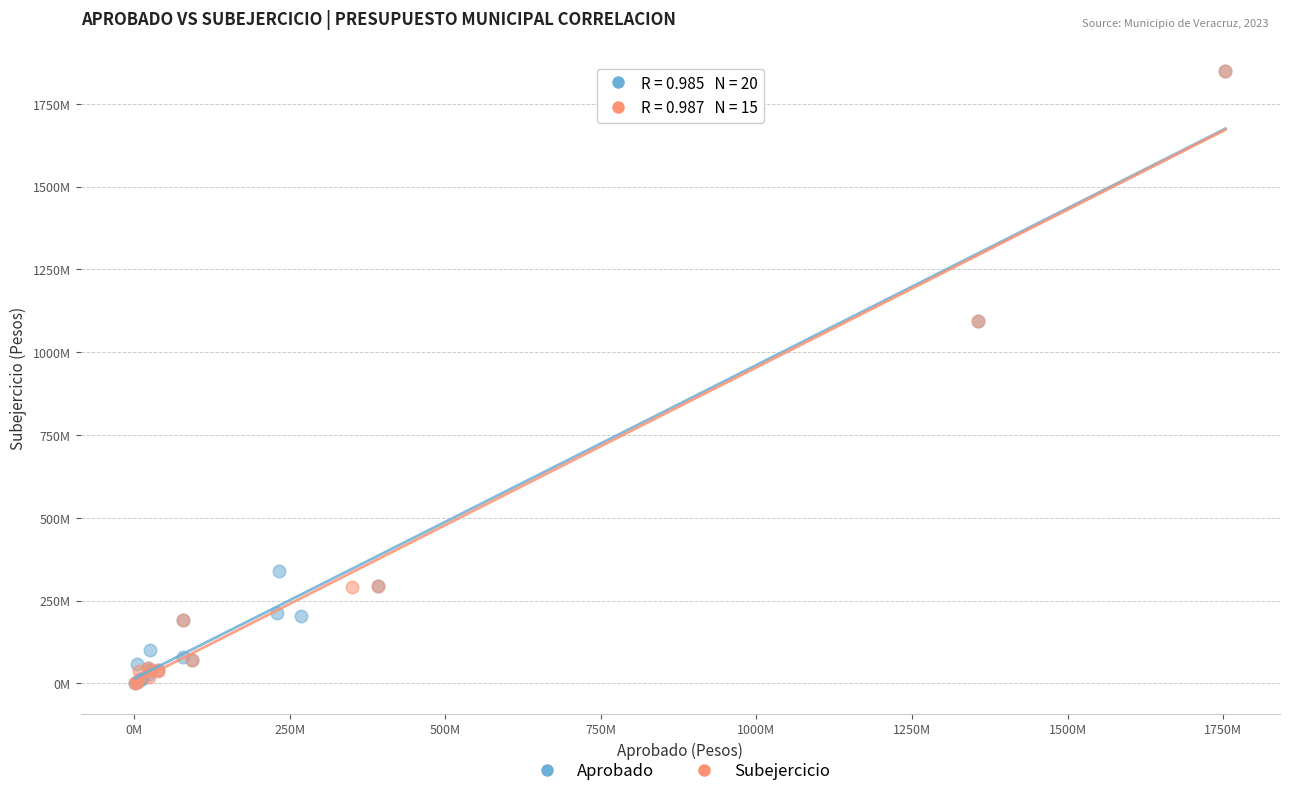

What are all the series names shown in the legend?

Aprobado, Subejercicio